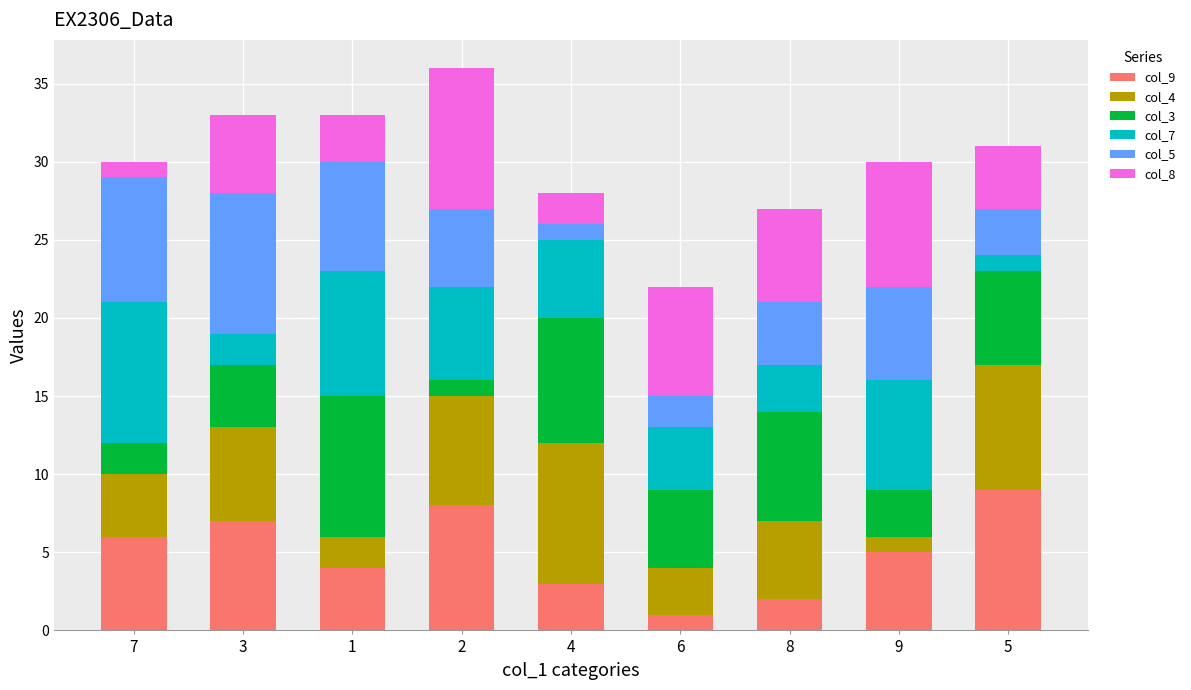

The col_9 series shows 2 at 8. True or false?

True